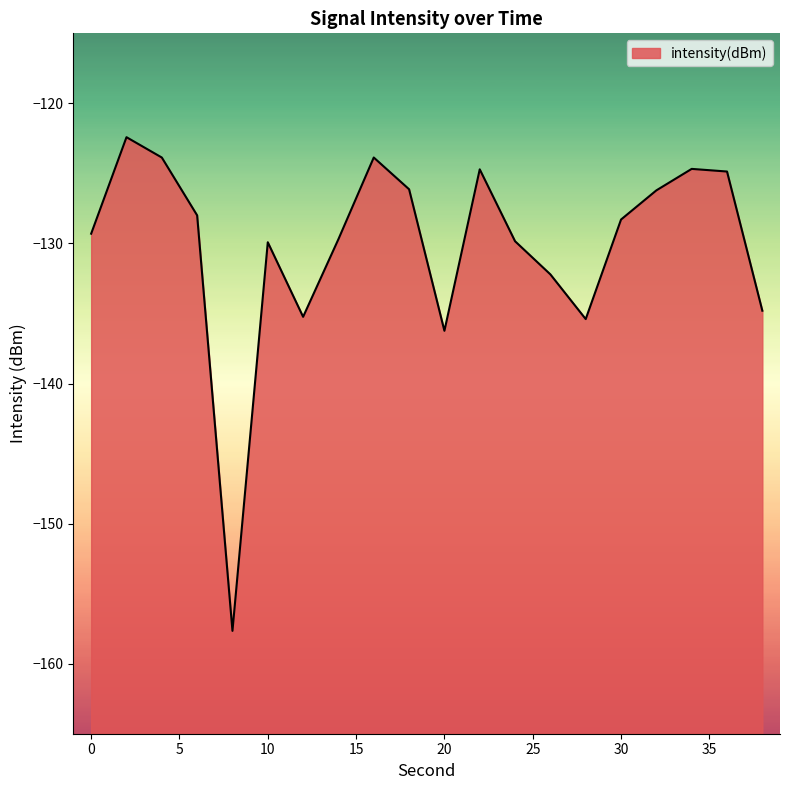

How many points are higher than both their immediate neighbors (excluding endpoints)?

5